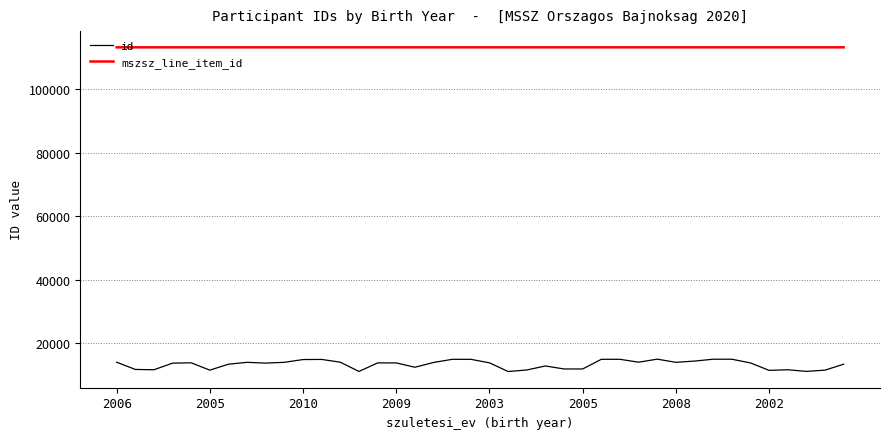

Which series has the largest range (max minus min)?

id